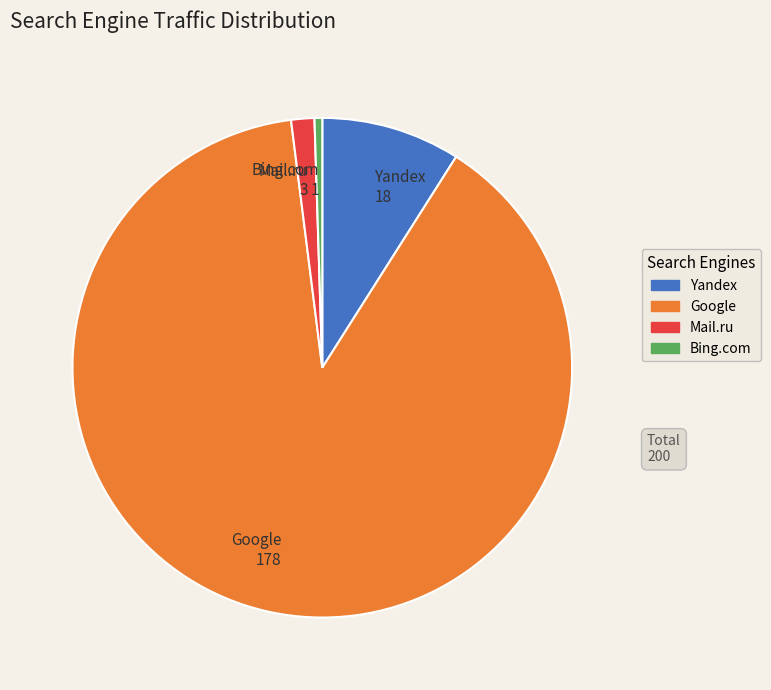

Do Bing.com 1 and Mail.ru 3 together represent more than half of the pie?

No